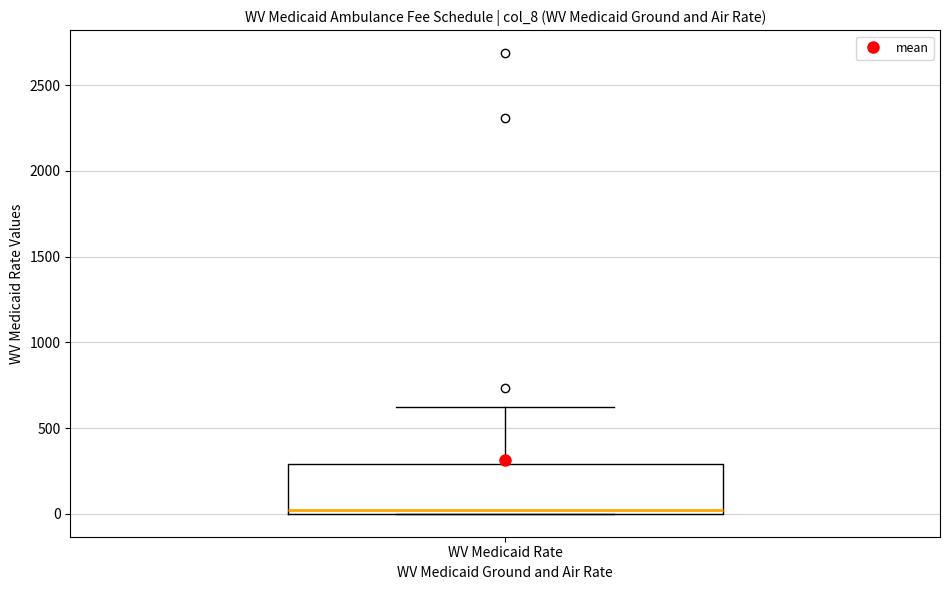

Where is the upper edge of the box for WV Medicaid Rate on the y-axis? The values are not printed on the chart, so give them approximately, as read against the axis.

300